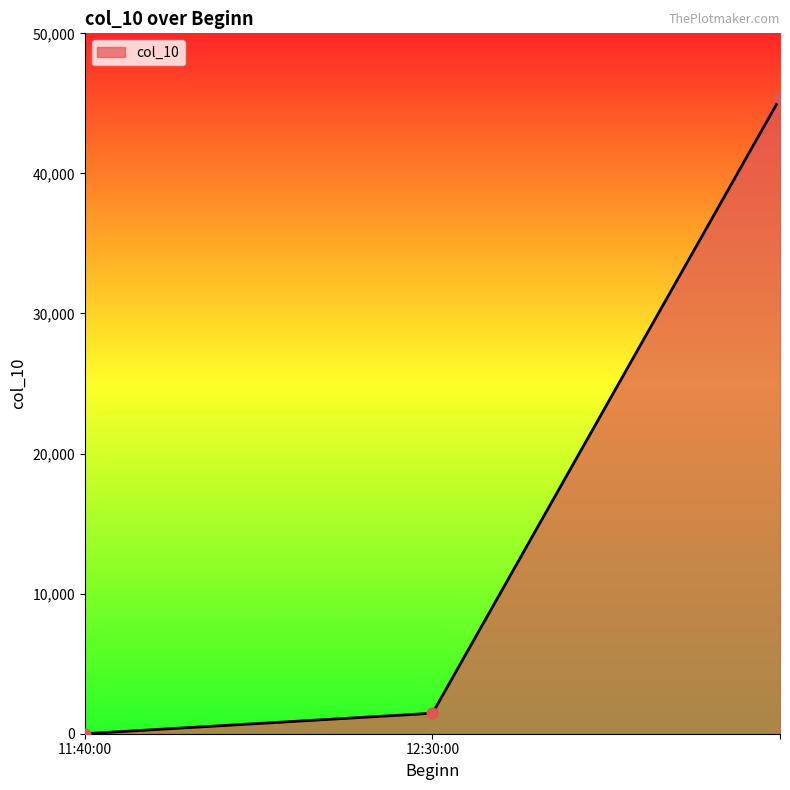

What is the sum of all values?

46838